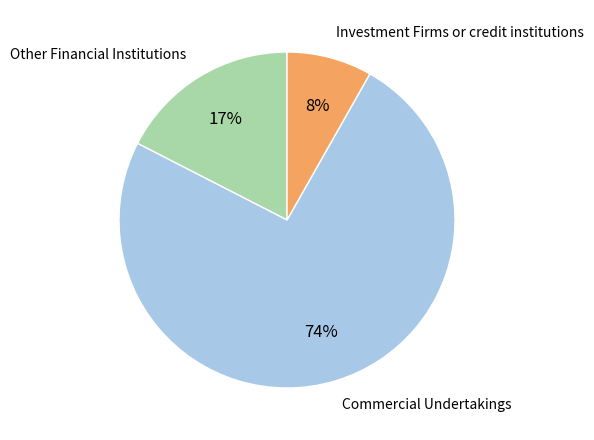

Which slice is the largest?

Commercial Undertakings